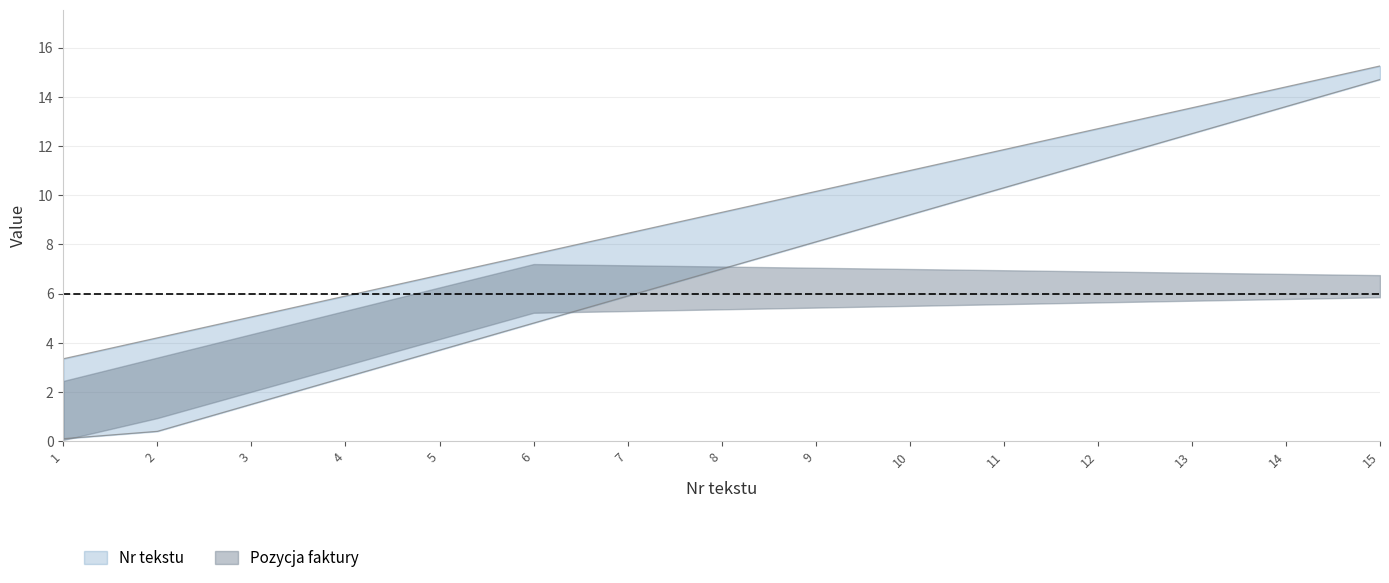

Reading left to right, what are all the values shown in this chart?

1=3.4	2=4.2	3=5.0	4=5.9	5=6.8	6=7.6	7=8.4	8=9.3	9=10.2	10=11.0	11=11.8	12=12.7	13=13.6	14=14.4	15=15.2